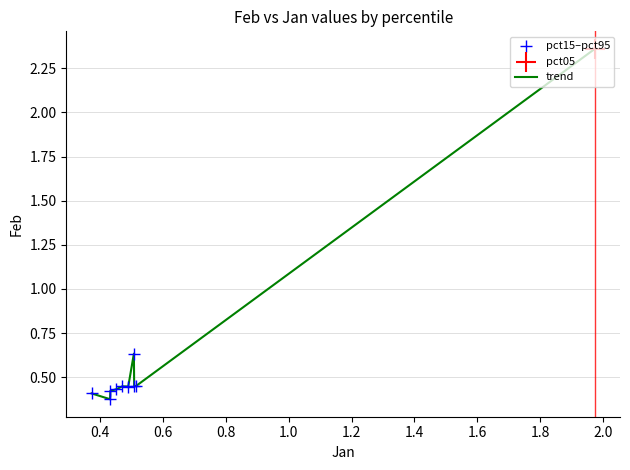

Does the chart have visible grid lines?

Yes